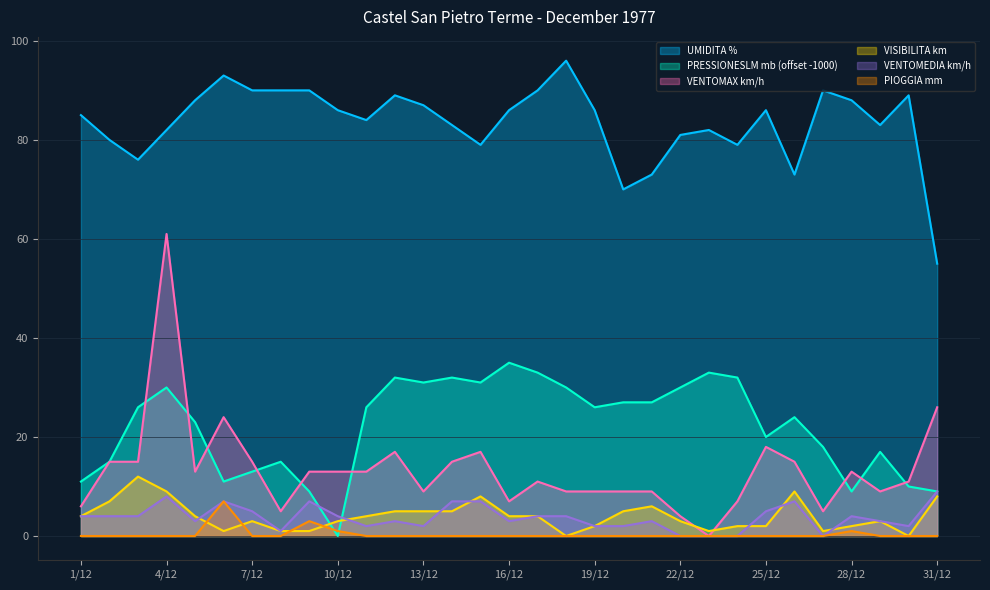

How many data points in VISIBILITA km are above 4?

11